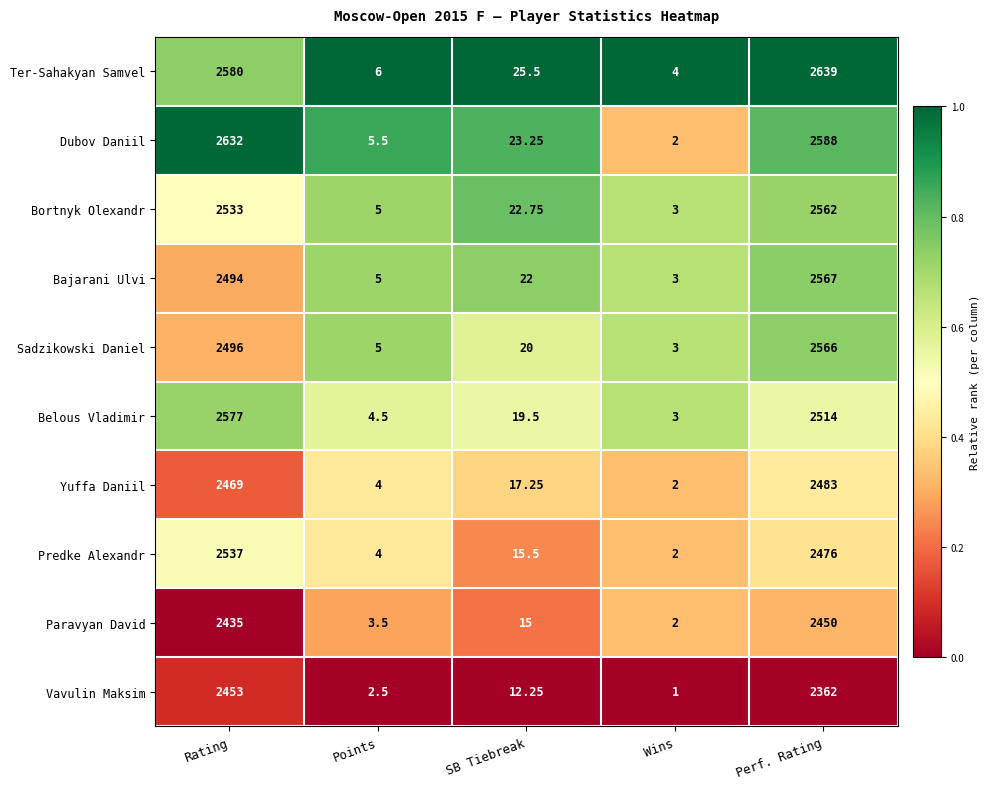

Which series has the largest total across all categories?

Ter-Sahakyan Samvel